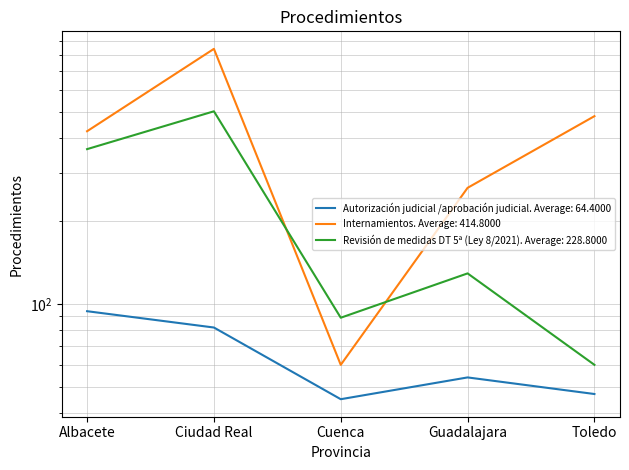

True or false: Internamientos has a value of 481 at Toledo.

True